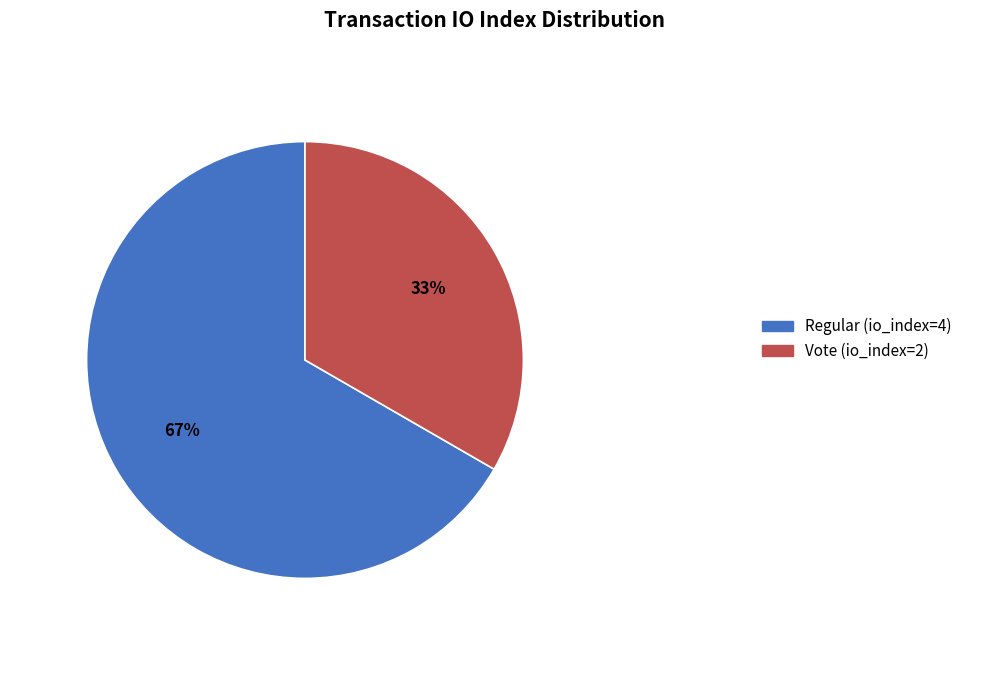

Which slice is the smallest?

Vote (io_index=2)